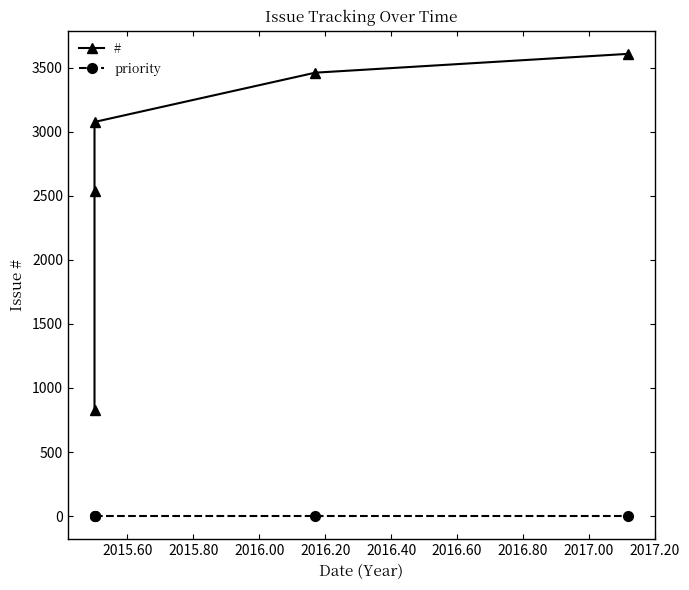

The # series shows 2539 at 2015.60. True or false?

True